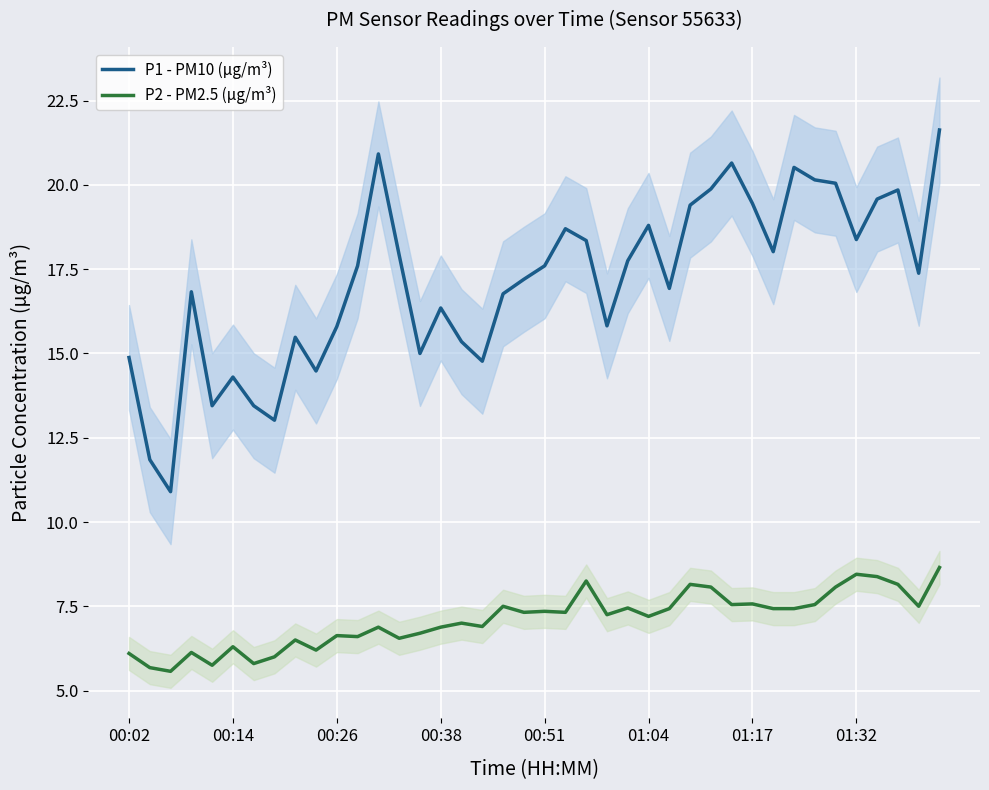

List the series in order of their overall mean, lowest first.

P2 - PM2.5 (µg/m³), P1 - PM10 (µg/m³)